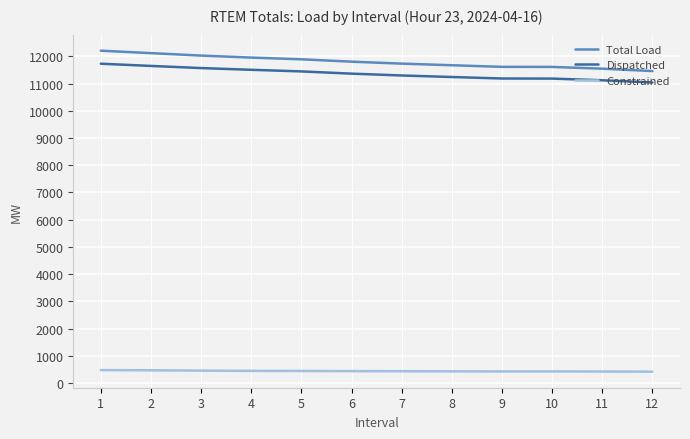

True or false: Total Load and Constrained intersect in this chart.

False